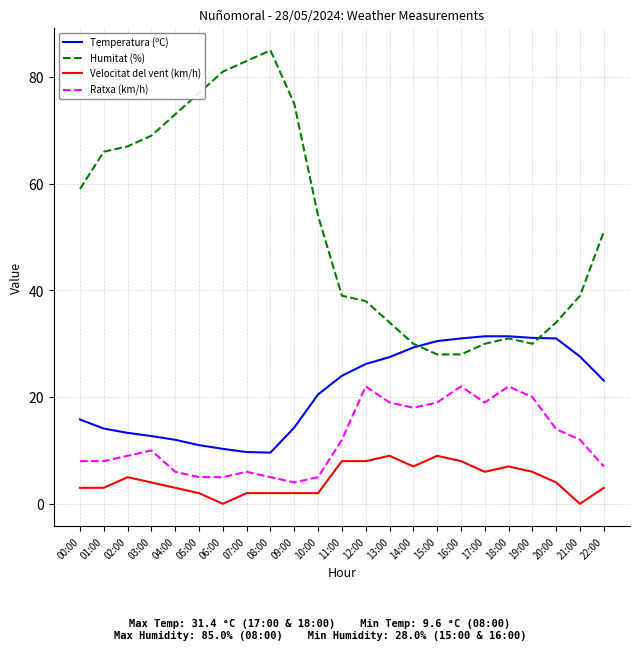

At 06:00, list the series in order from smallest to largest.

Velocitat del vent (km/h), Ratxa (km/h), Temperatura (ºC), Humitat (%)